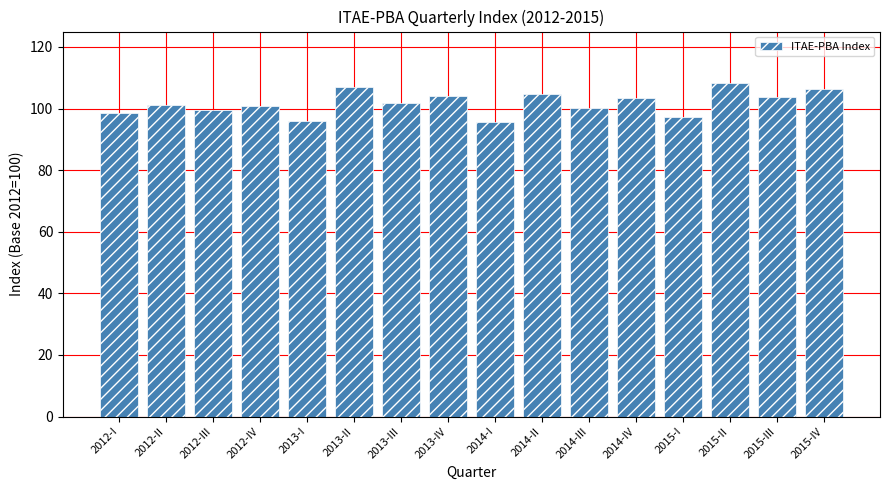

What position from the right is 2014-III?

6